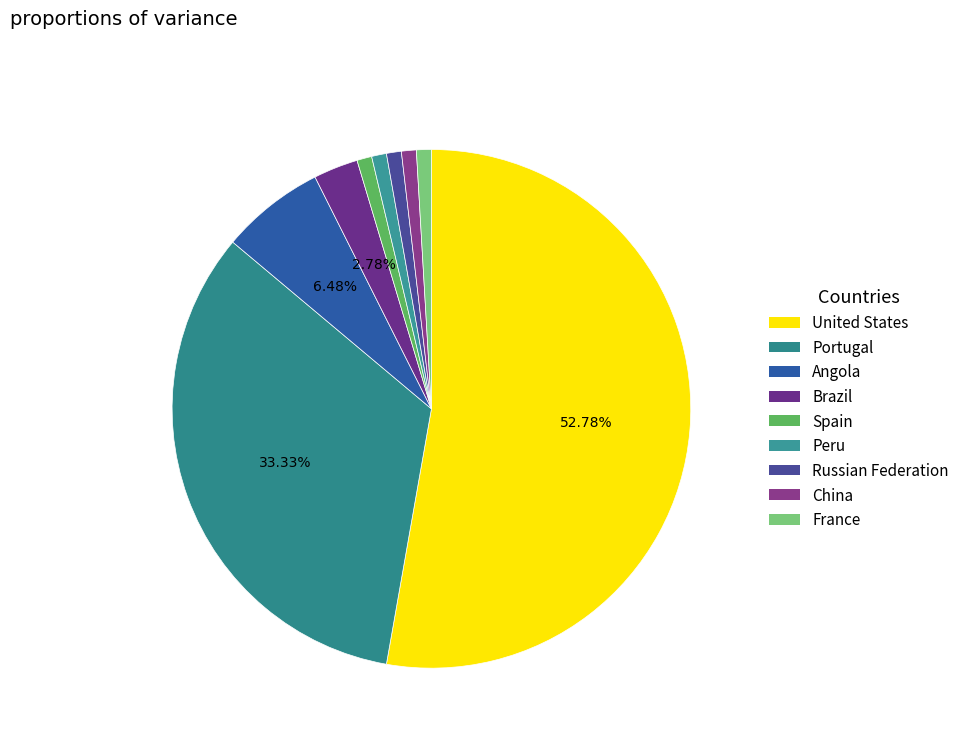

What percentage is the United States slice, to the nearest percent?

53%